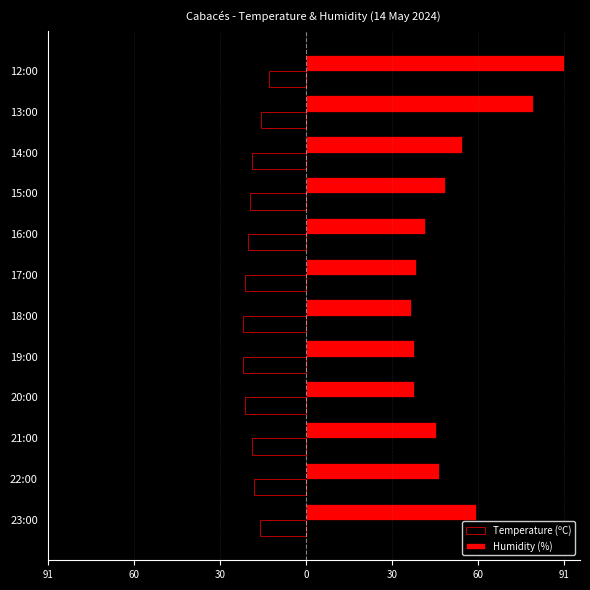

Reading left to right, what are all the values shown in this chart?

Temperature (ºC): -16.2	-18.1	-19.0	-21.5	-22.0	-22.2	-21.3	-20.4	-19.6	-18.9	-15.8	-13.1
Humidity (%): 60.0	47.0	46.0	38.0	38.0	37.0	39.0	42.0	49.0	55.0	80.0	91.0